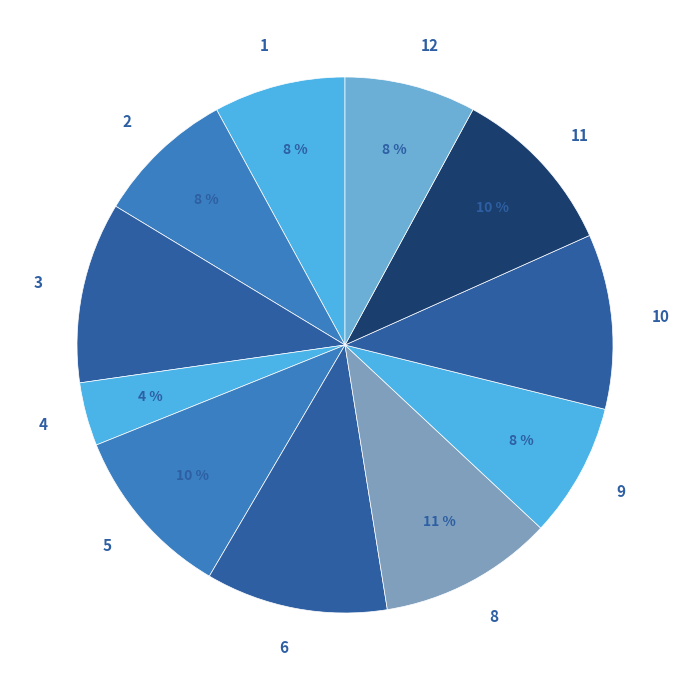

The 4 slice represents 4% of the pie. True or false?

True